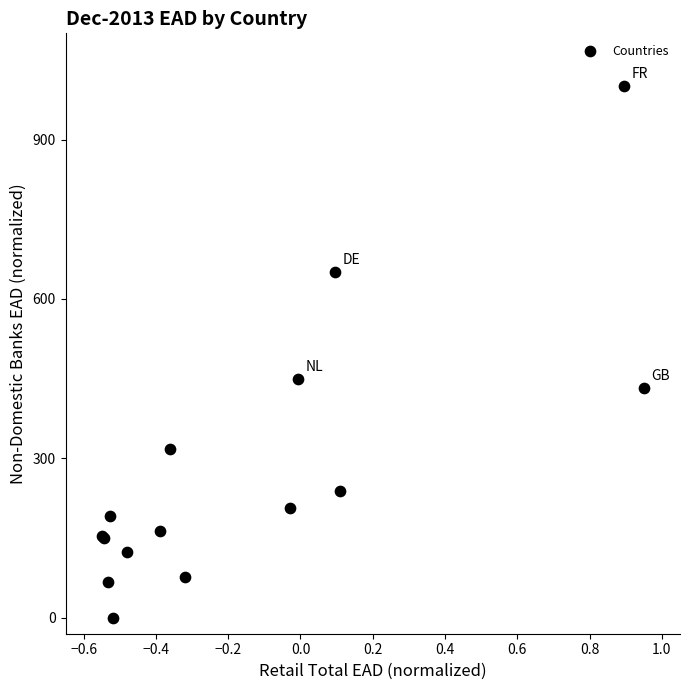

What Y value in the scatter plot is closest to 500?

449.3